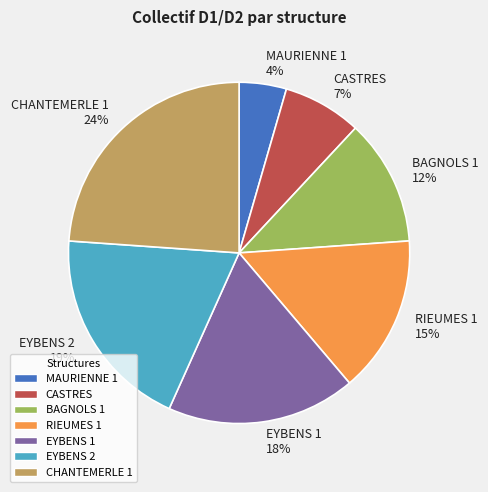

The EYBENS 2 slice represents 13% of the pie. True or false?

False